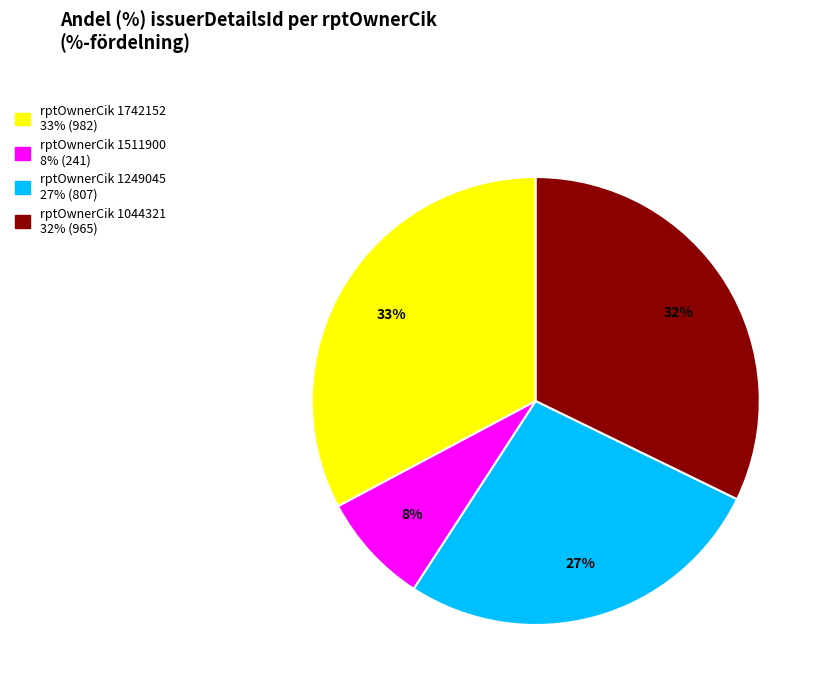

Does any single category account for the majority?

No